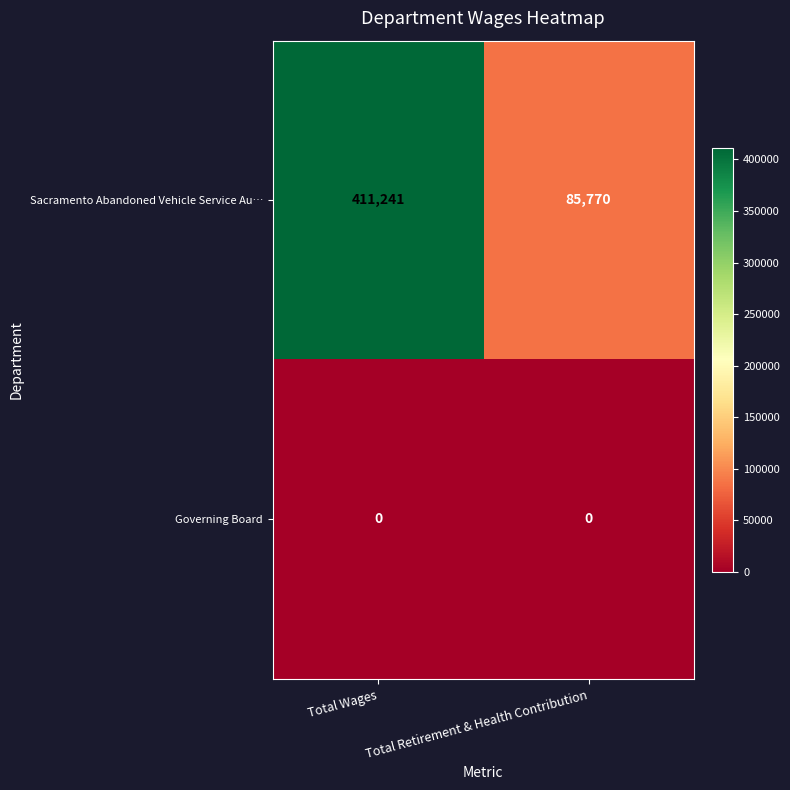

What is the difference between the highest and lowest values at Total Retirement & Health Contribution?

85770